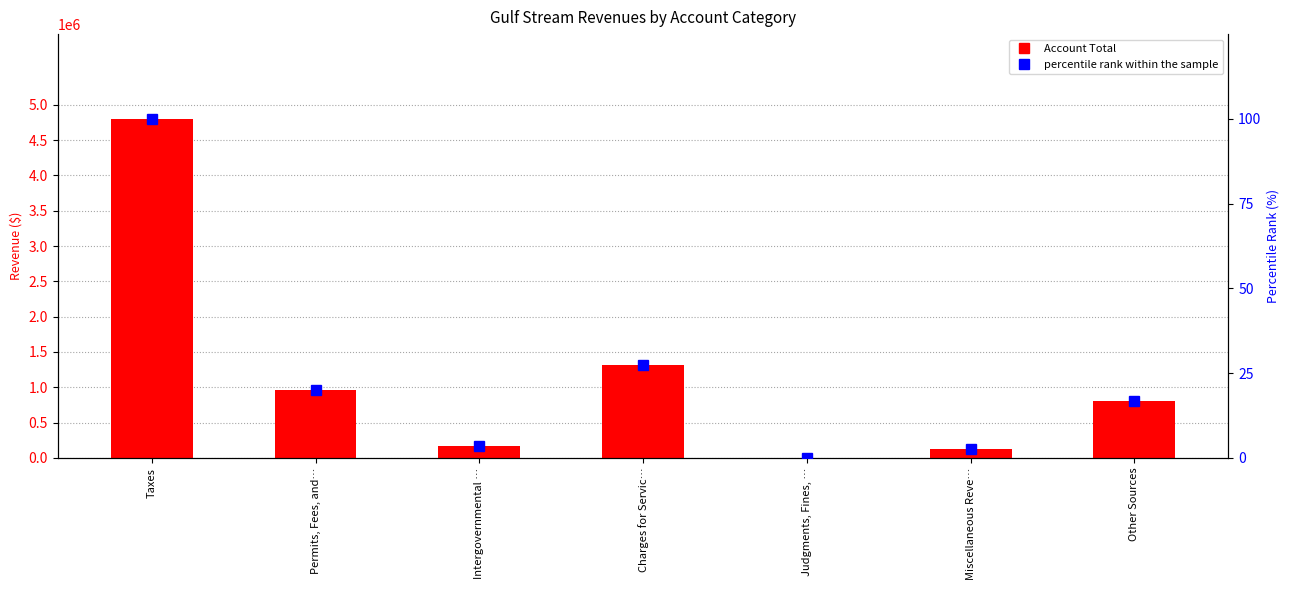

What value does the Account Total series have at Judgments, Fines, …?

2419.0